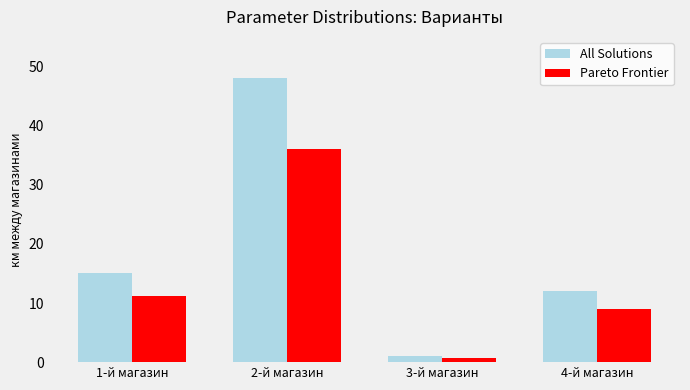

Which series has the largest total across all categories?

All Solutions